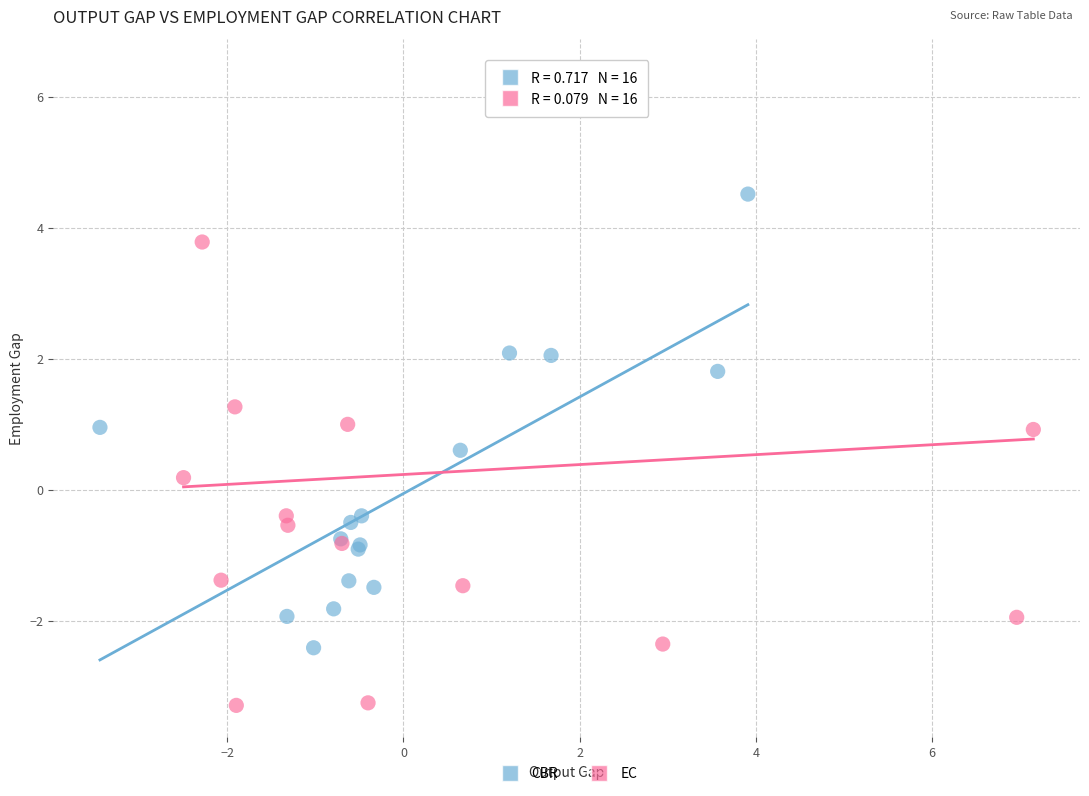

Which series has the largest Y range (max minus min)?

EC